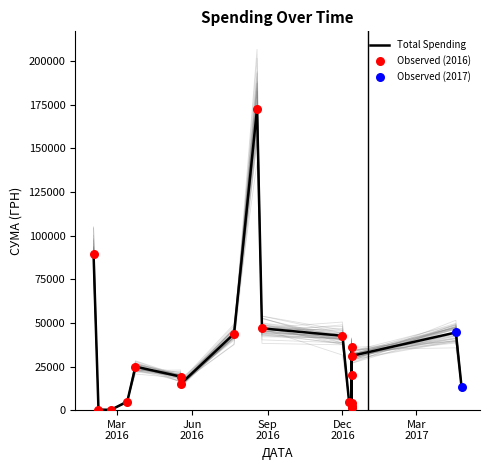

What is the change in value from 7 to 18?

-1578.2